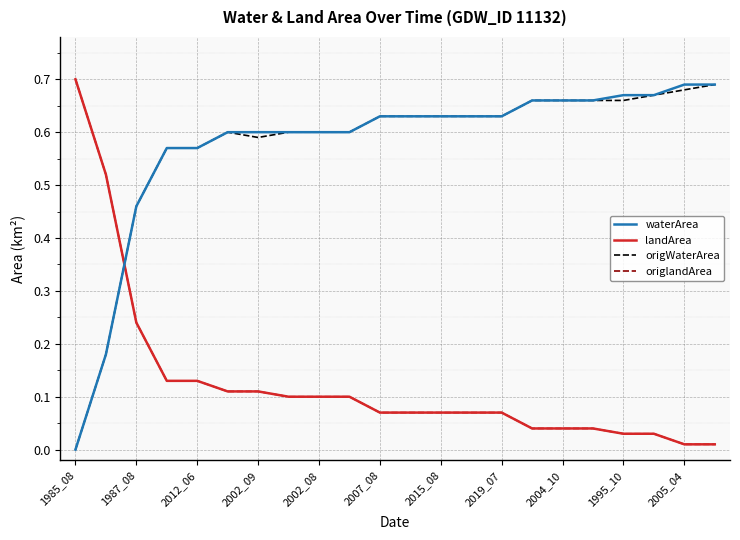

Where is origWaterArea nearest to the value 0?

1985_08